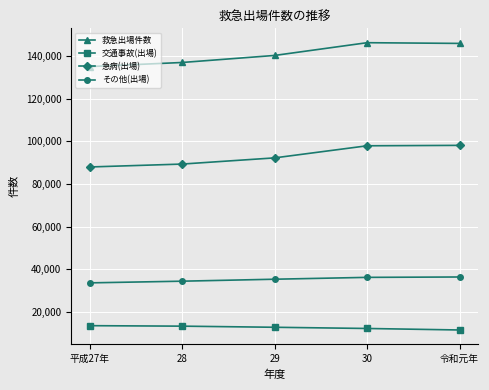

What is the sum of all その他(出場) values?

175732